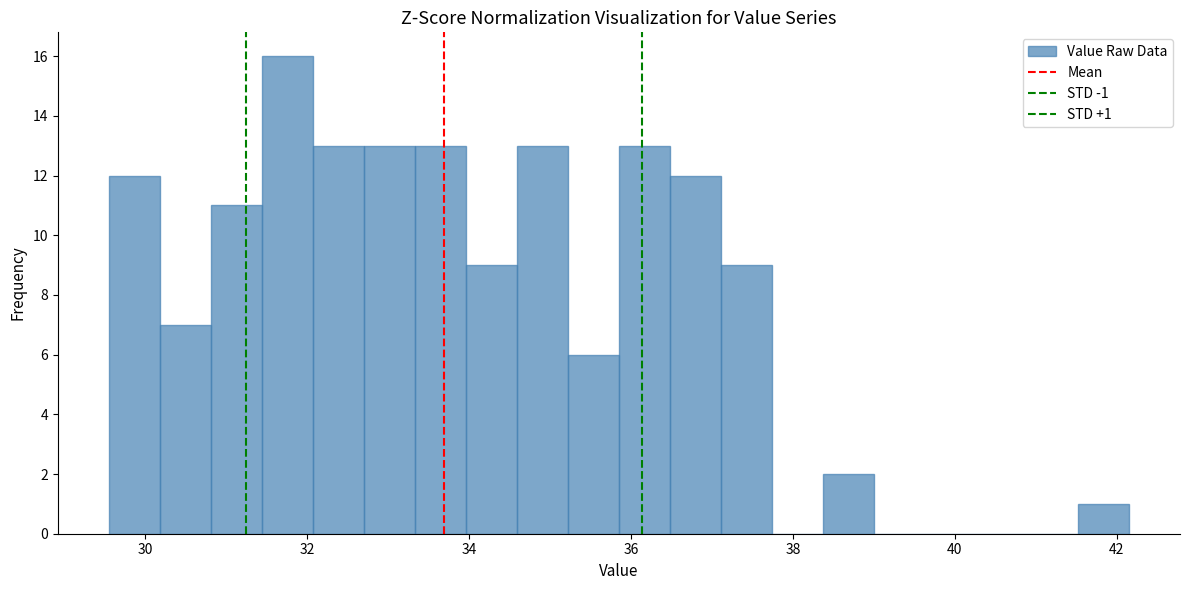

Around what value on the x-axis is the tallest bar? Give the approximate position of its centre, as read against the axis.

31.8